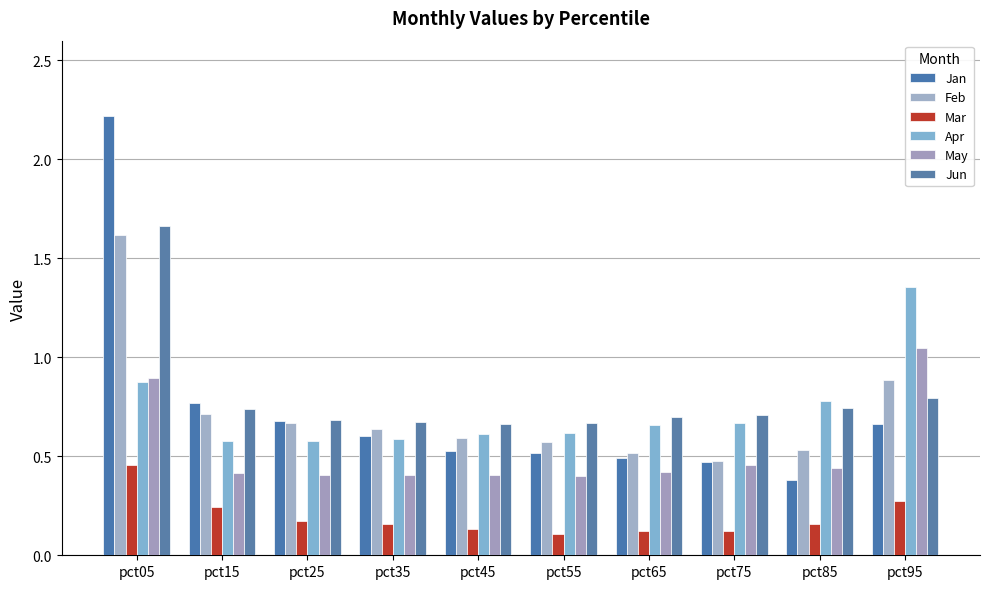

What is the highest value of the Feb series?

1.6